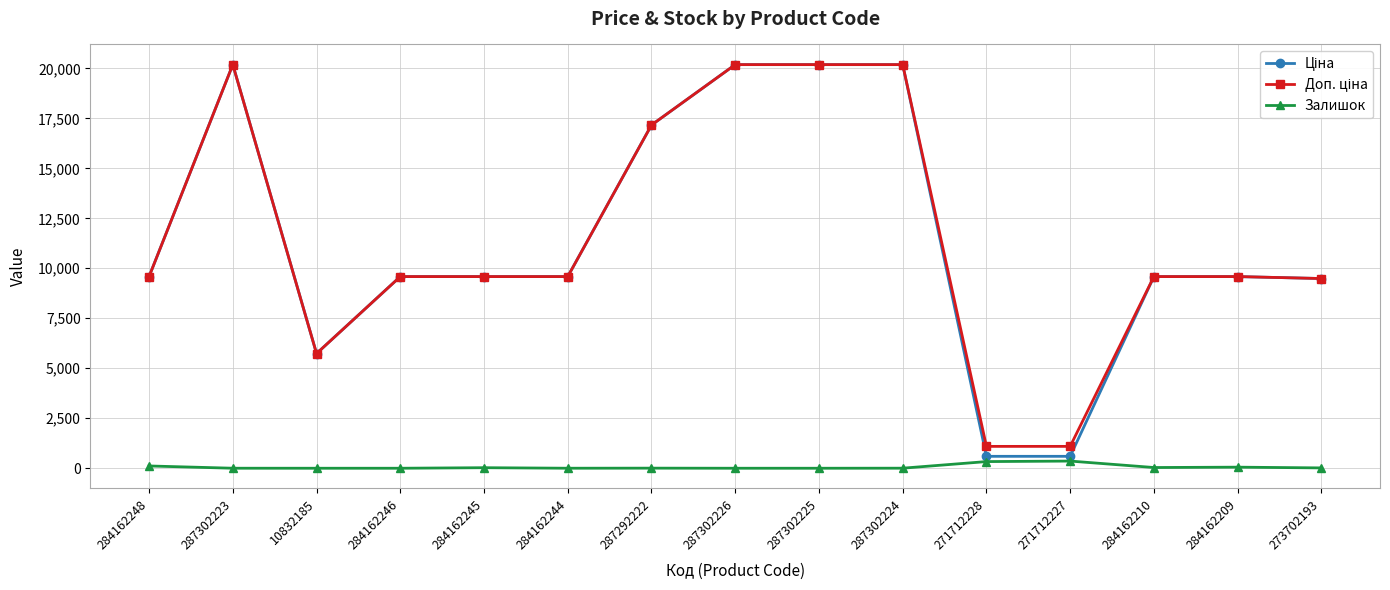

How many categories are shown in the chart?

15